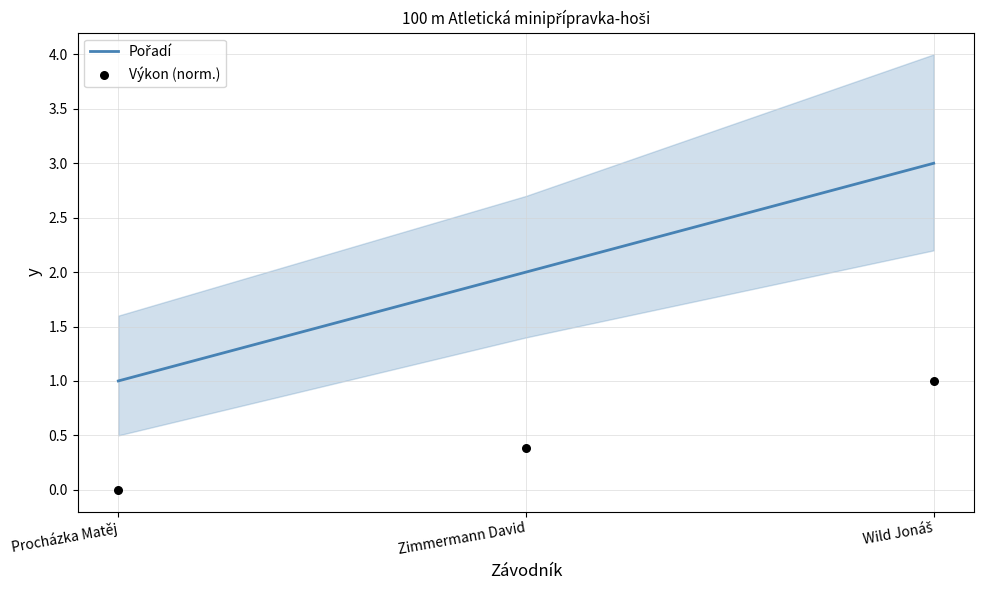

Which series reaches the maximum Y coordinate?

Pořadí